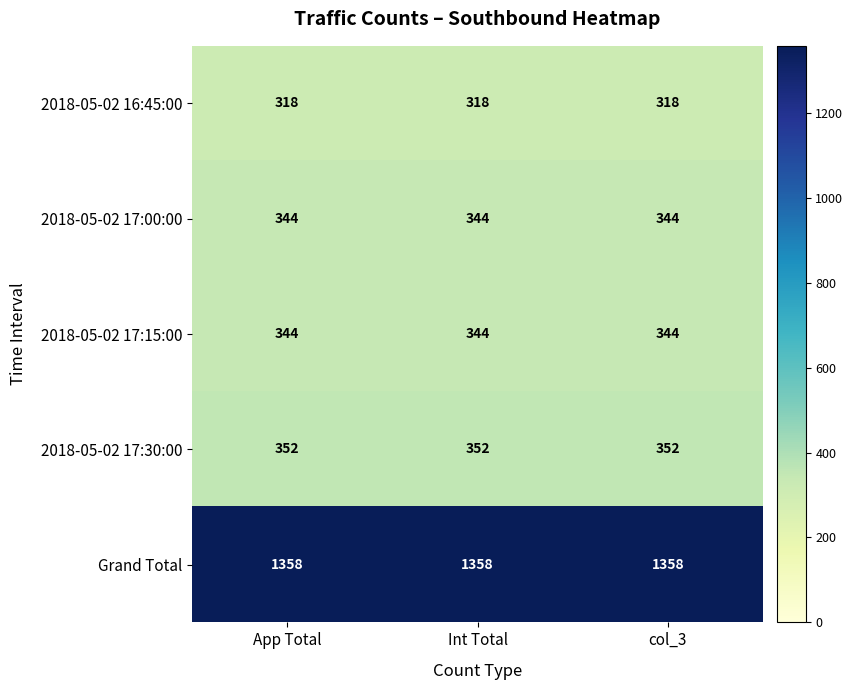

What is the difference between the highest and lowest values at App Total?

1040